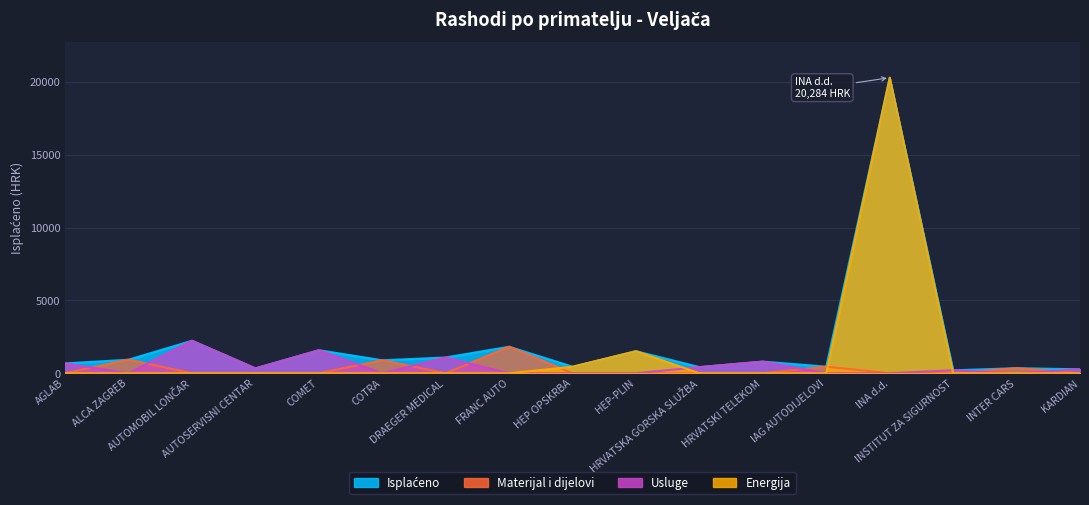

Between HEP OPSKRBA and INSTITUT ZA SIGURNOST, which is larger?

HEP OPSKRBA